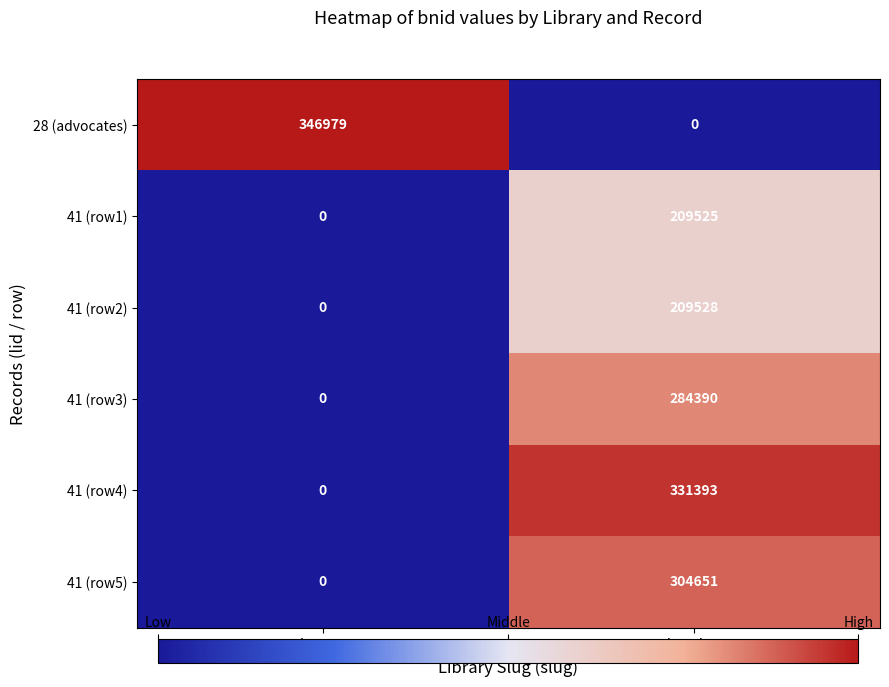

Which series has the largest total across all categories?

28 (advocates)